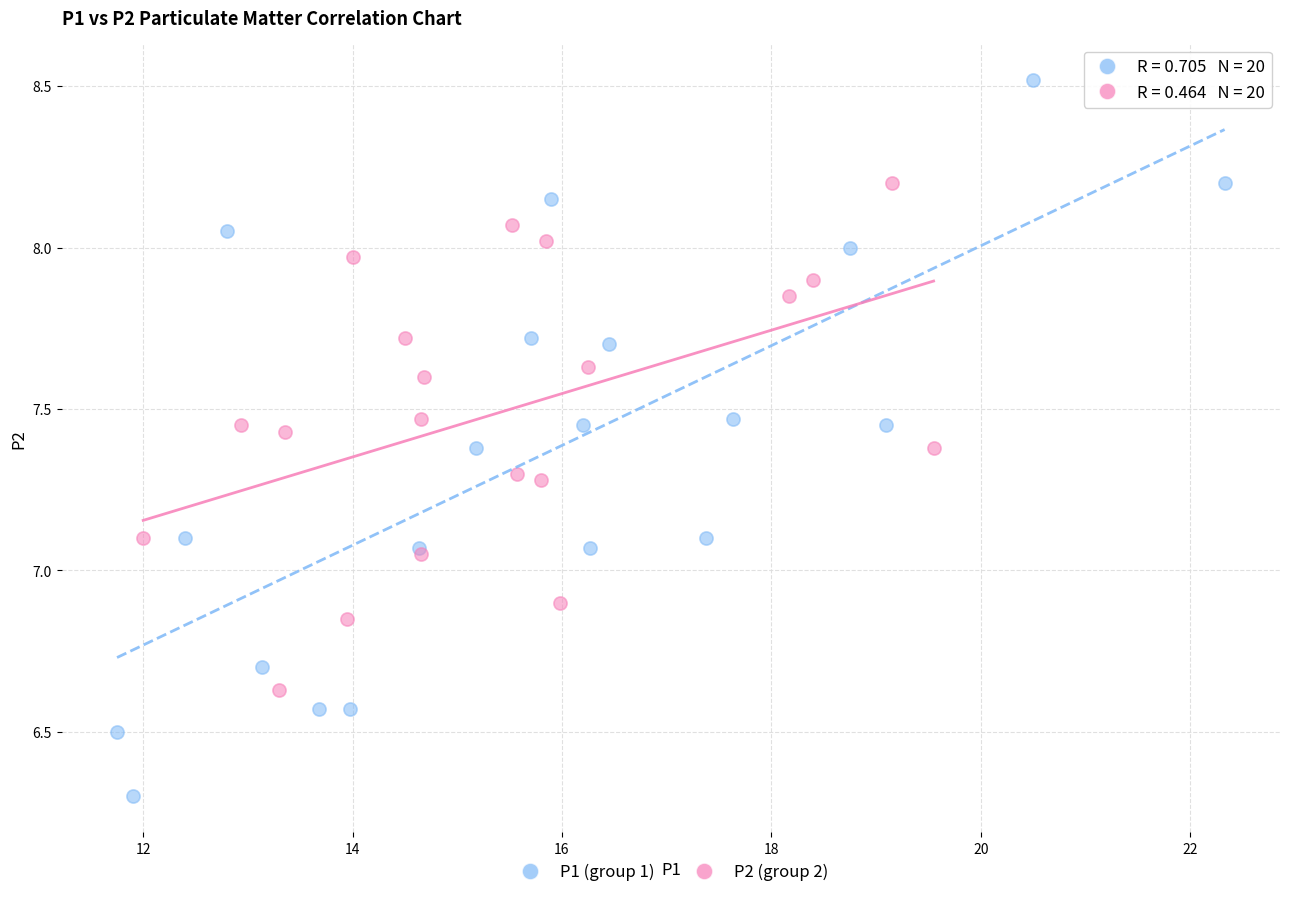

Which series contains the lowest Y value?

P1 (group 1)